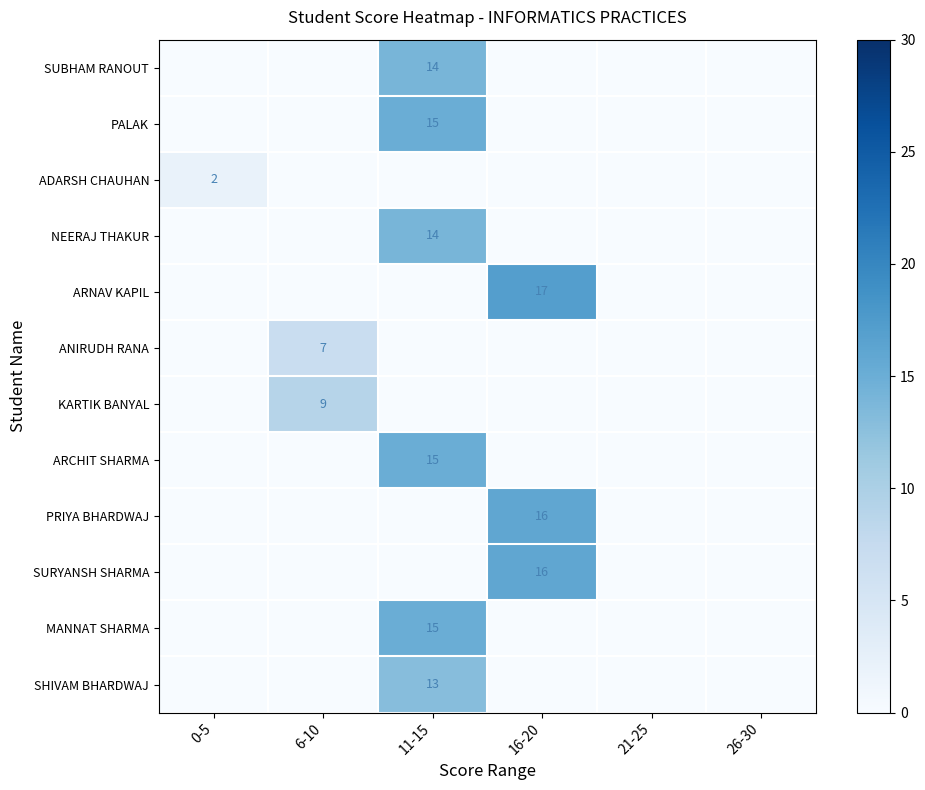

What is the sum of all NEERAJ THAKUR values?

14